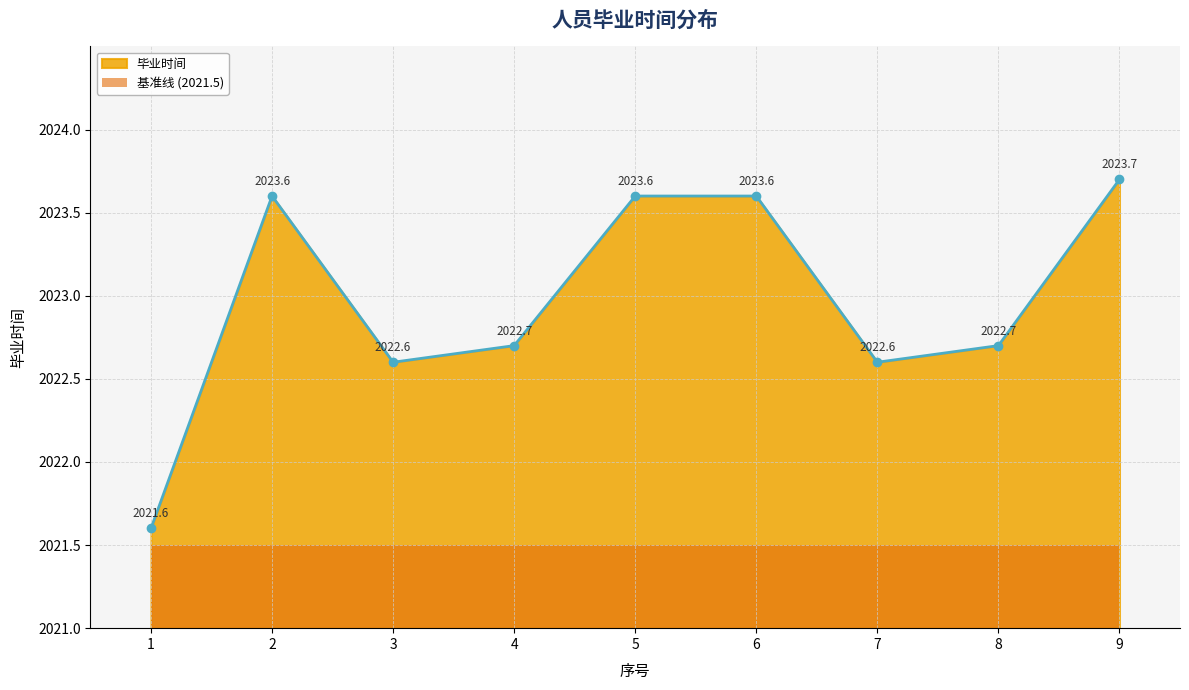

How many values in the 毕业时间 series exceed 2022?

8